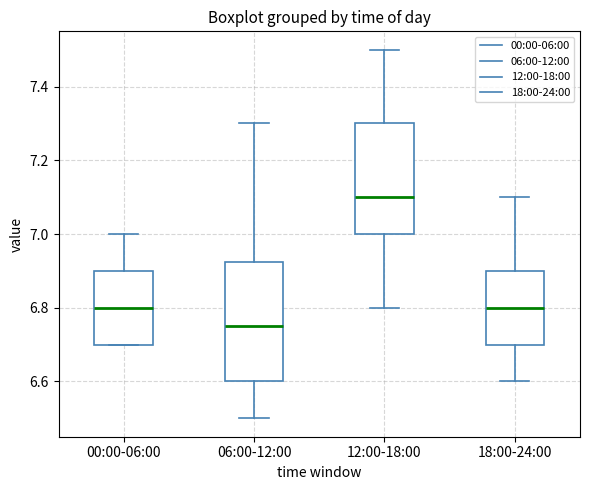

Which box is the tallest, from its lower edge to its upper edge?

06:00-12:00